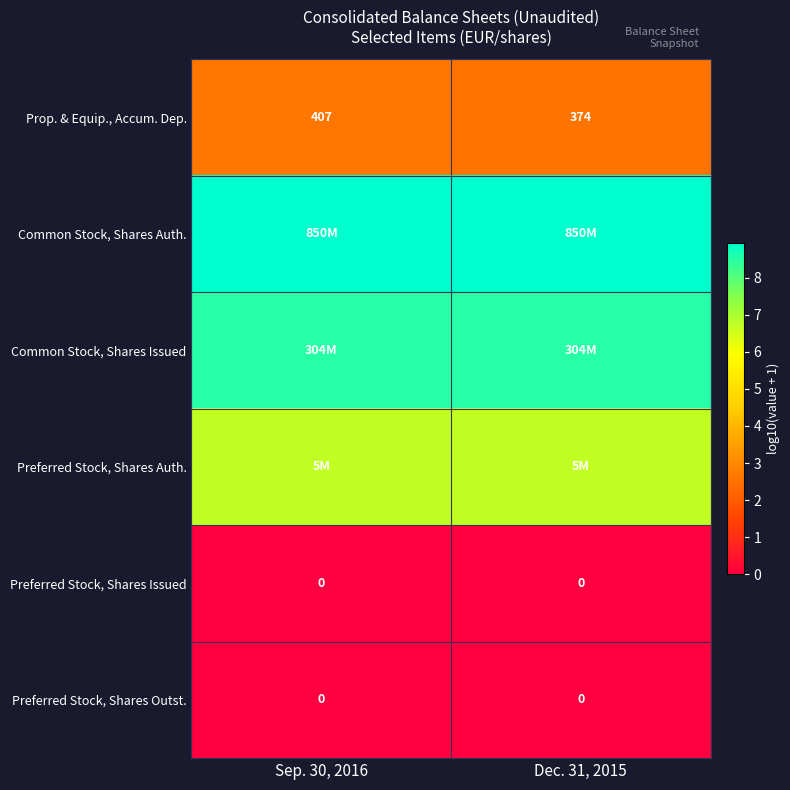

Is it true that Common Stock, Shares Auth. equals 5.0 at Sep. 30, 2016?

False